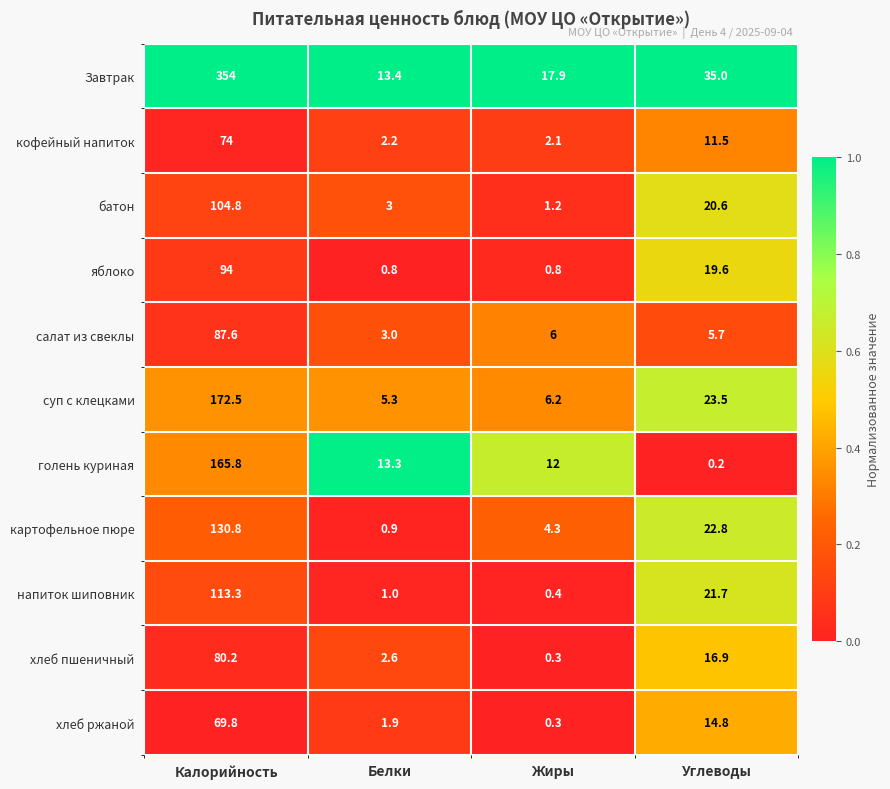

Which series has the largest total across all categories?

Завтрак